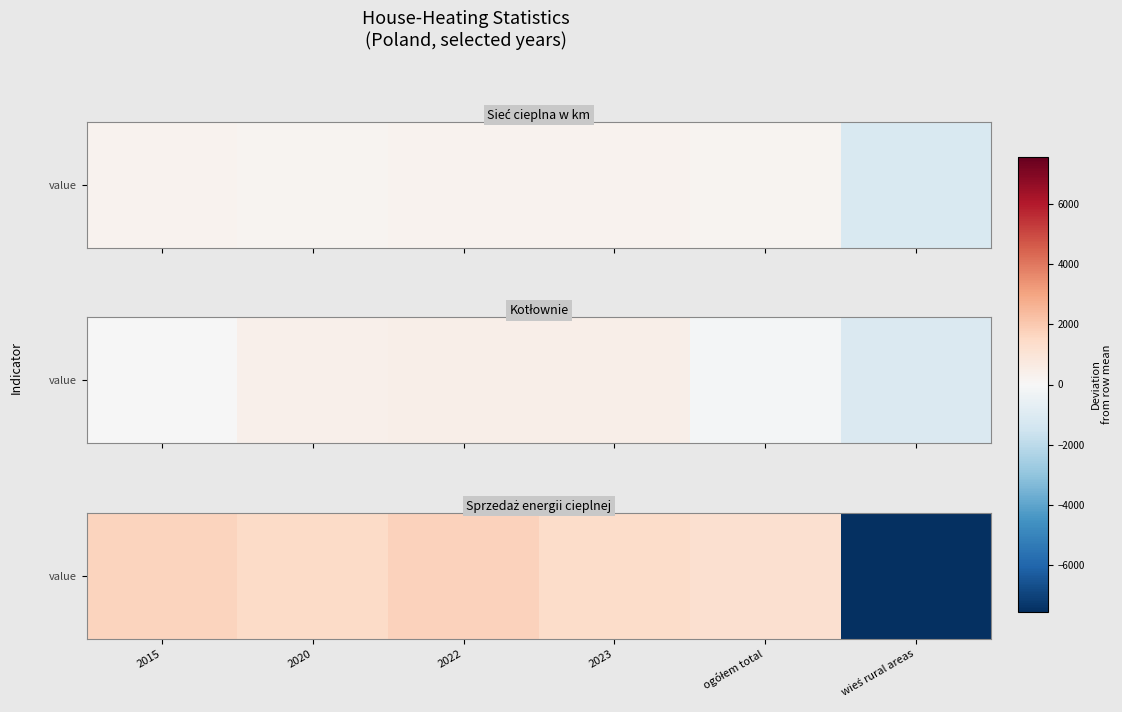

What is the change in value from 2020 to ogółem total?

-236.0